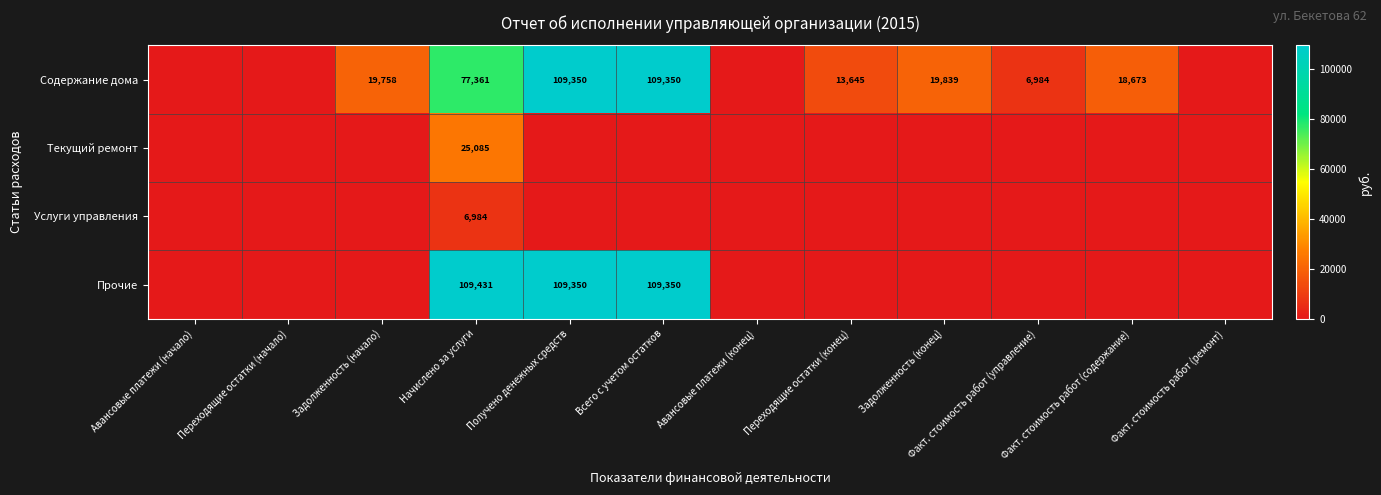

At which category is the sum across all series the highest?

Начислено за услуги